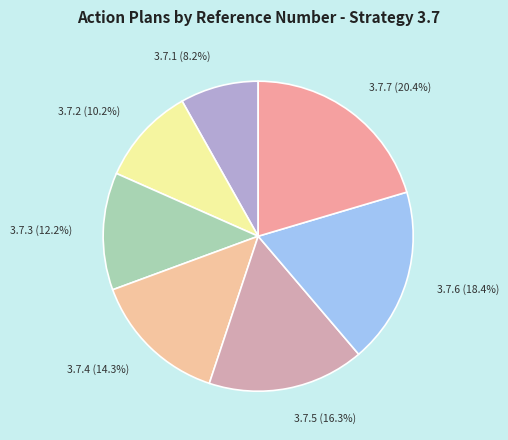

How many slices are in this pie chart?

7